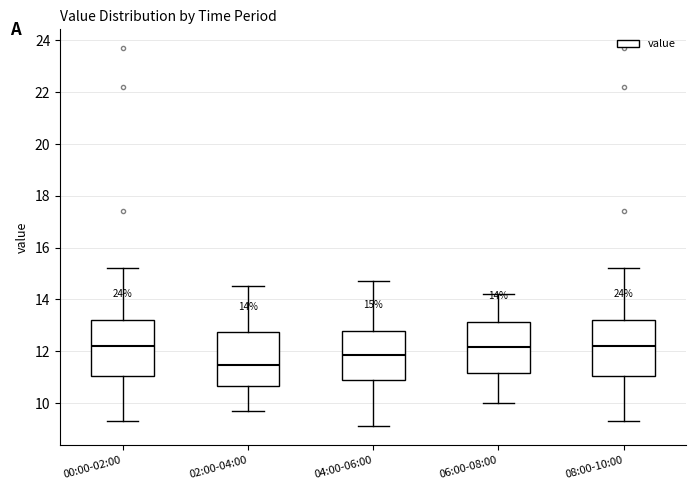

Which box's median line is the lowest?

02:00-04:00